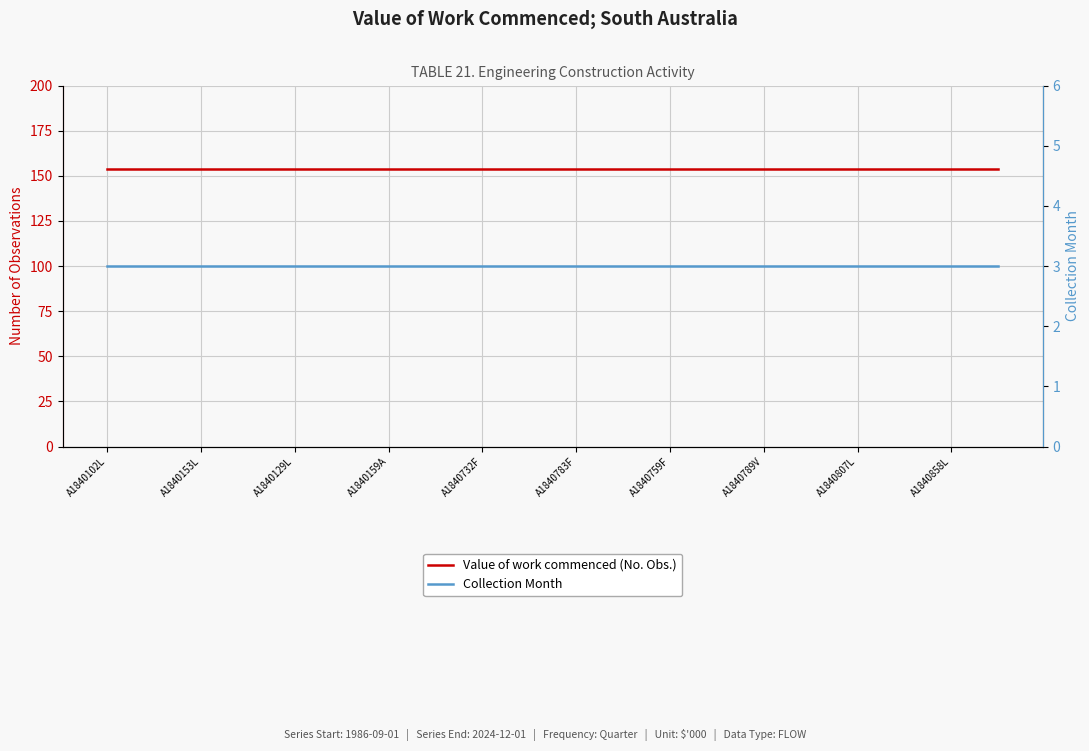

How many lines are shown in the chart?

2